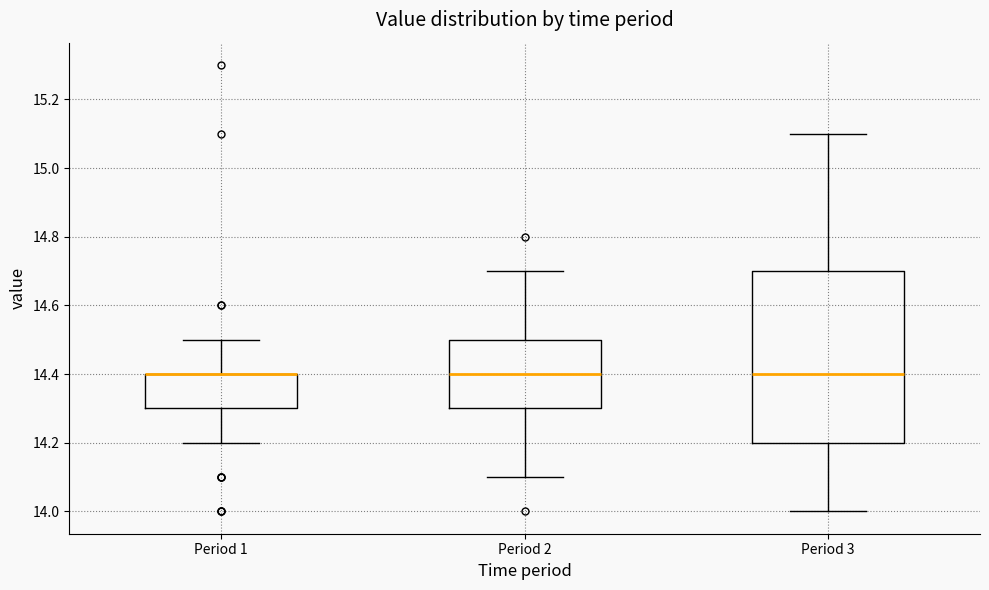

Where is the lower edge of the box for Period 1 on the y-axis? The values are not printed on the chart, so give them approximately, as read against the axis.

14.3